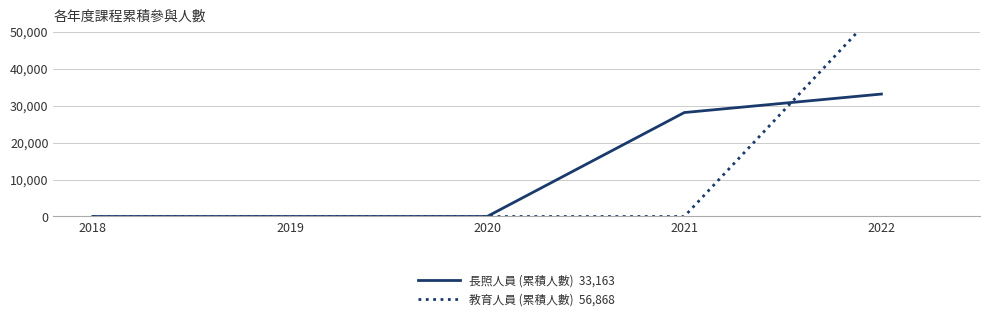

Is the value of 教育人員 (累積人數)  56,868 at 2019 greater than the value of 長照人員 (累積人數)  33,163 at 2021?

No